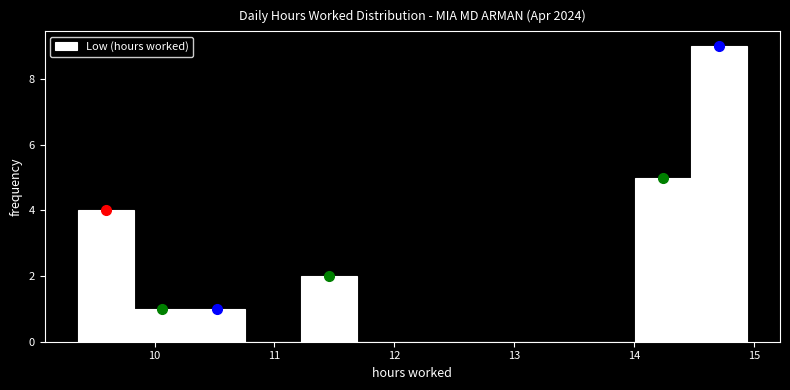

How tall is the bar that spans 9.8 to 10.3 on the x-axis? Neither the bar edges nor the heights are printed on the chart, so give them approximately, as read against the axes.

1